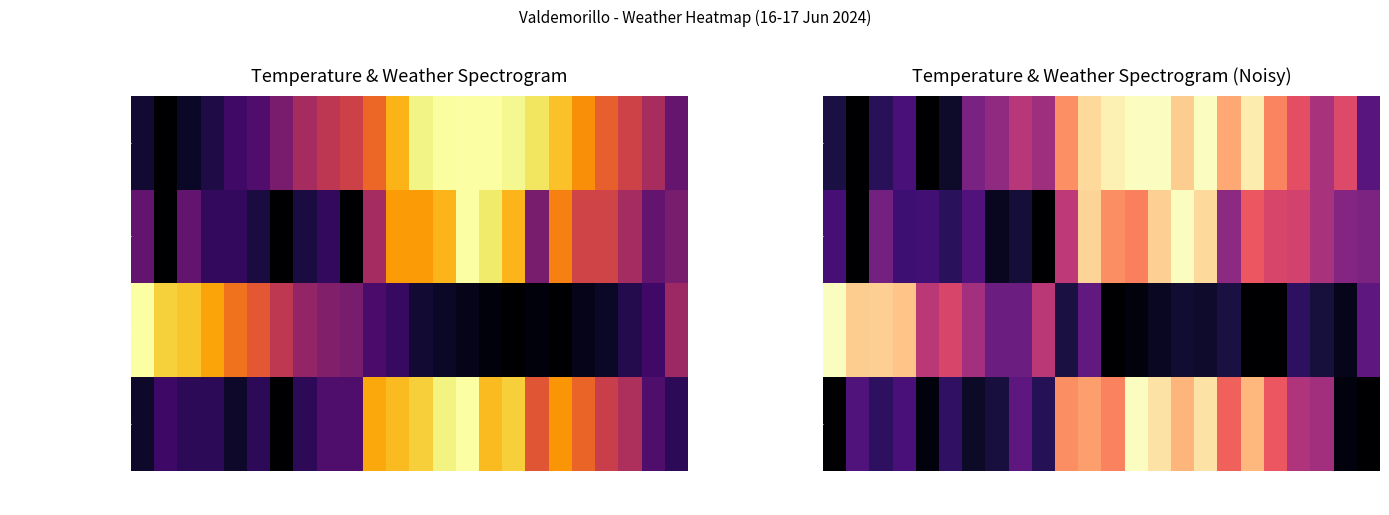

What is the spread (max minus min) of values at 05:00?

0.7